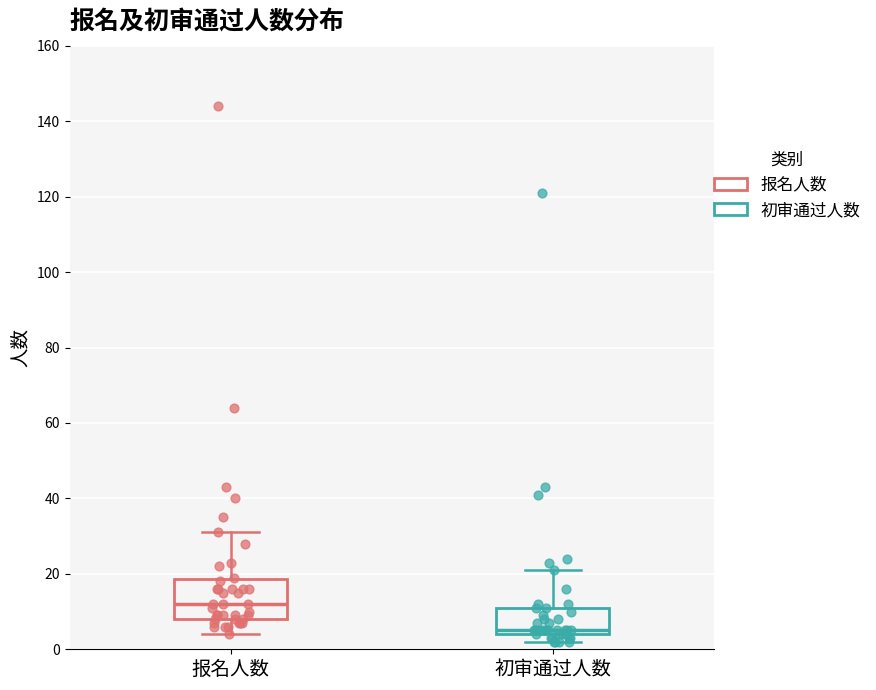

Reading left to right, read every box against the y-axis: the position of its median line, the range the box covers, and the ends of its whiskers. The values are not printed on the chart, so give them approximately, as read against the axis.

报名人数: median 12, box 8 to 18, whiskers 4 to 32
初审通过人数: median 6, box 4 to 12, whiskers 2 to 22